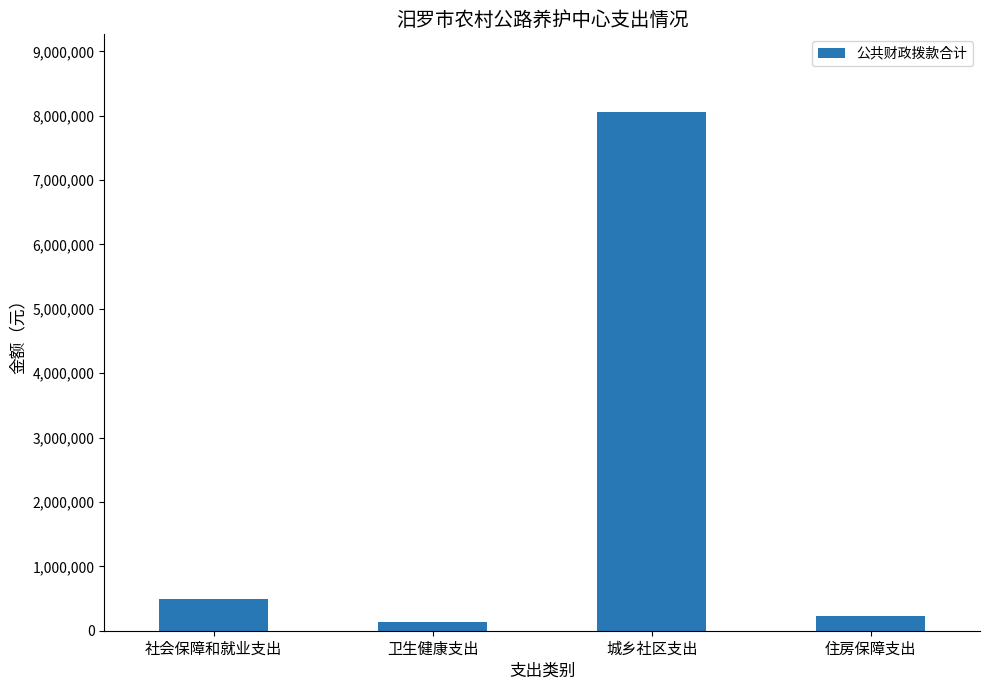

What is the difference between the maximum and minimum values?

7918199